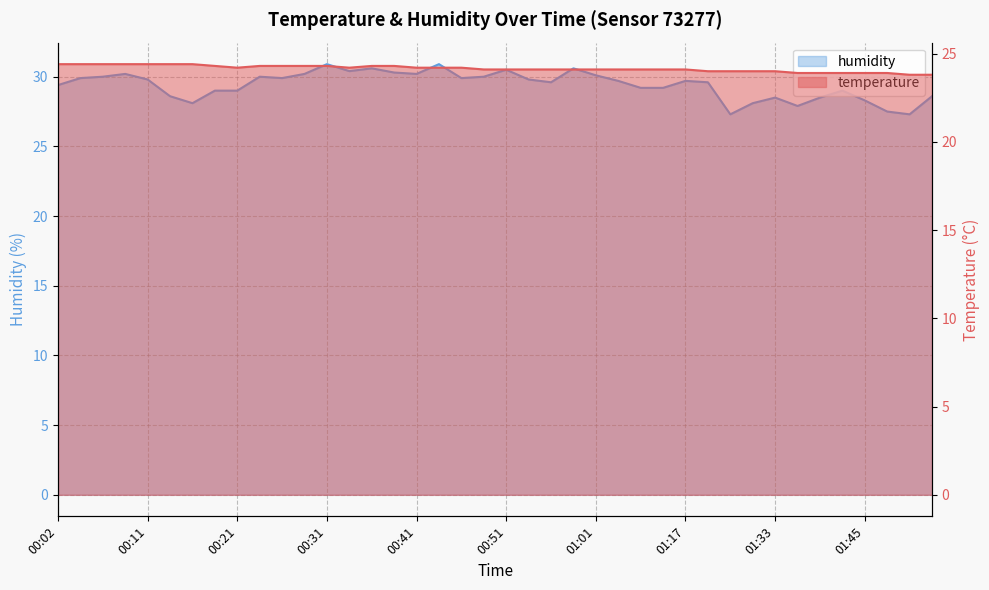

What is the label of the 34th point from the left?

01:38